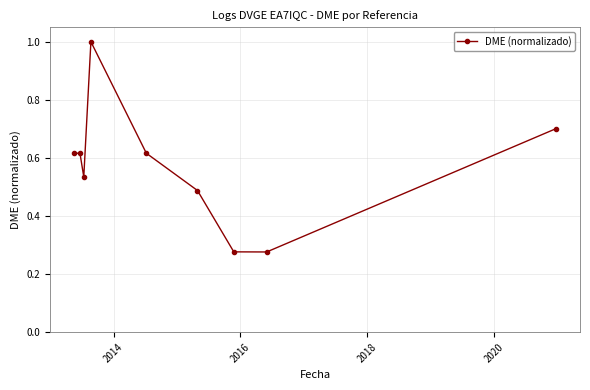

True or false: there are more than 0 points higher than both neighbors.

True